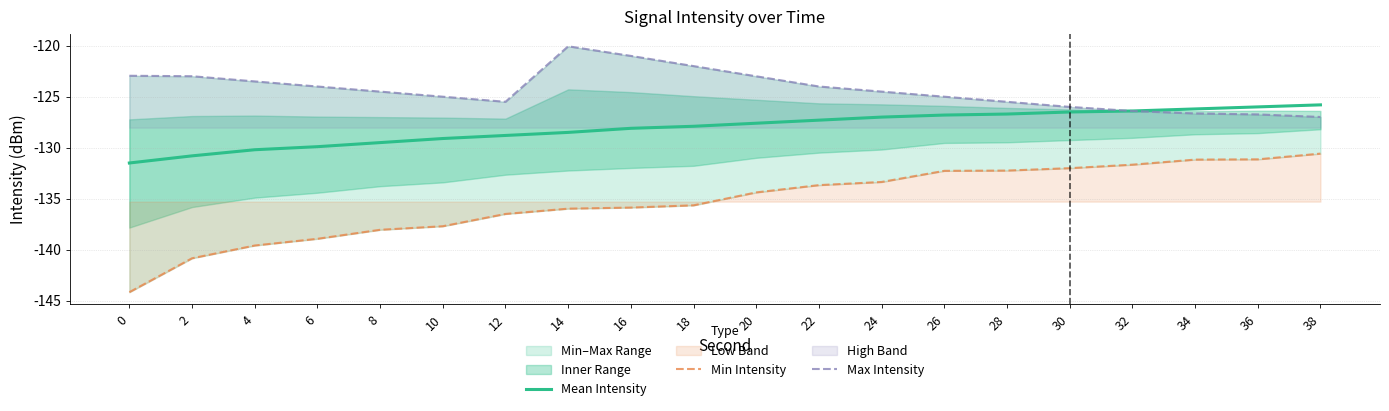

Is the value of Max Intensity at 38 greater than the value of Mean Intensity at 30?

No